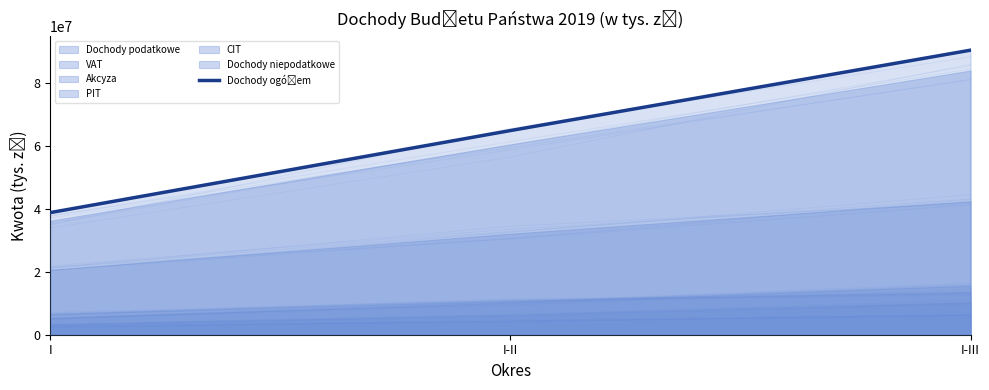

What is the average value?

64600275.9